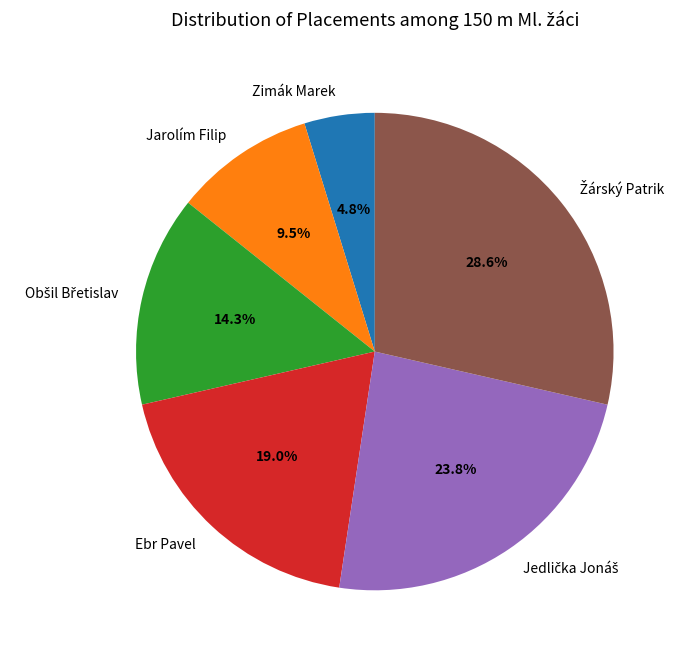

Does Jarolím Filip represent more than half of the total?

No